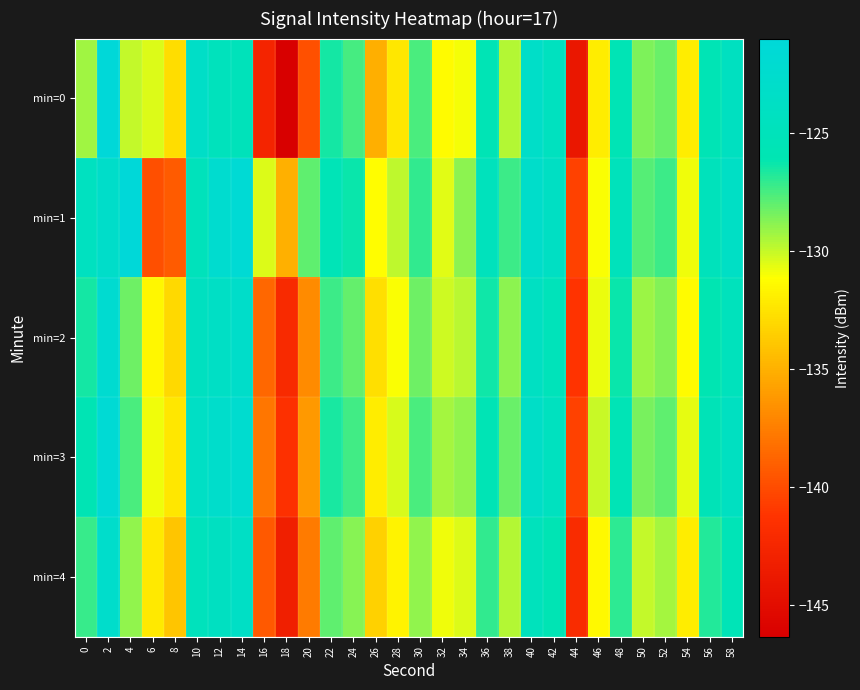

How many series are shown in this chart?

5